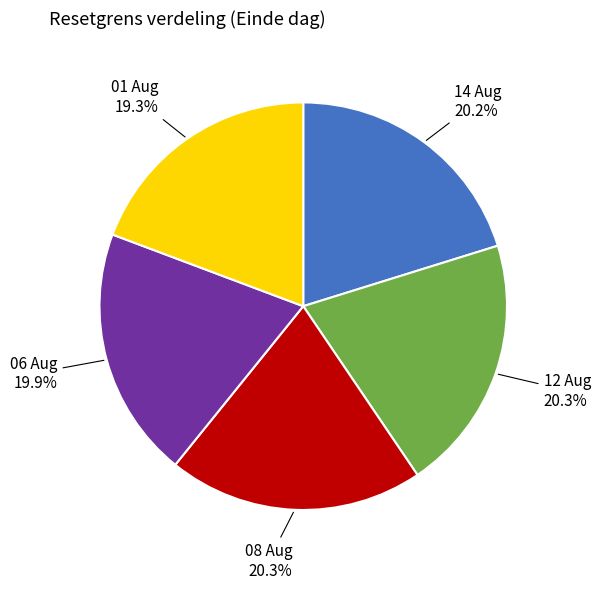

Does any single category account for the majority?

No